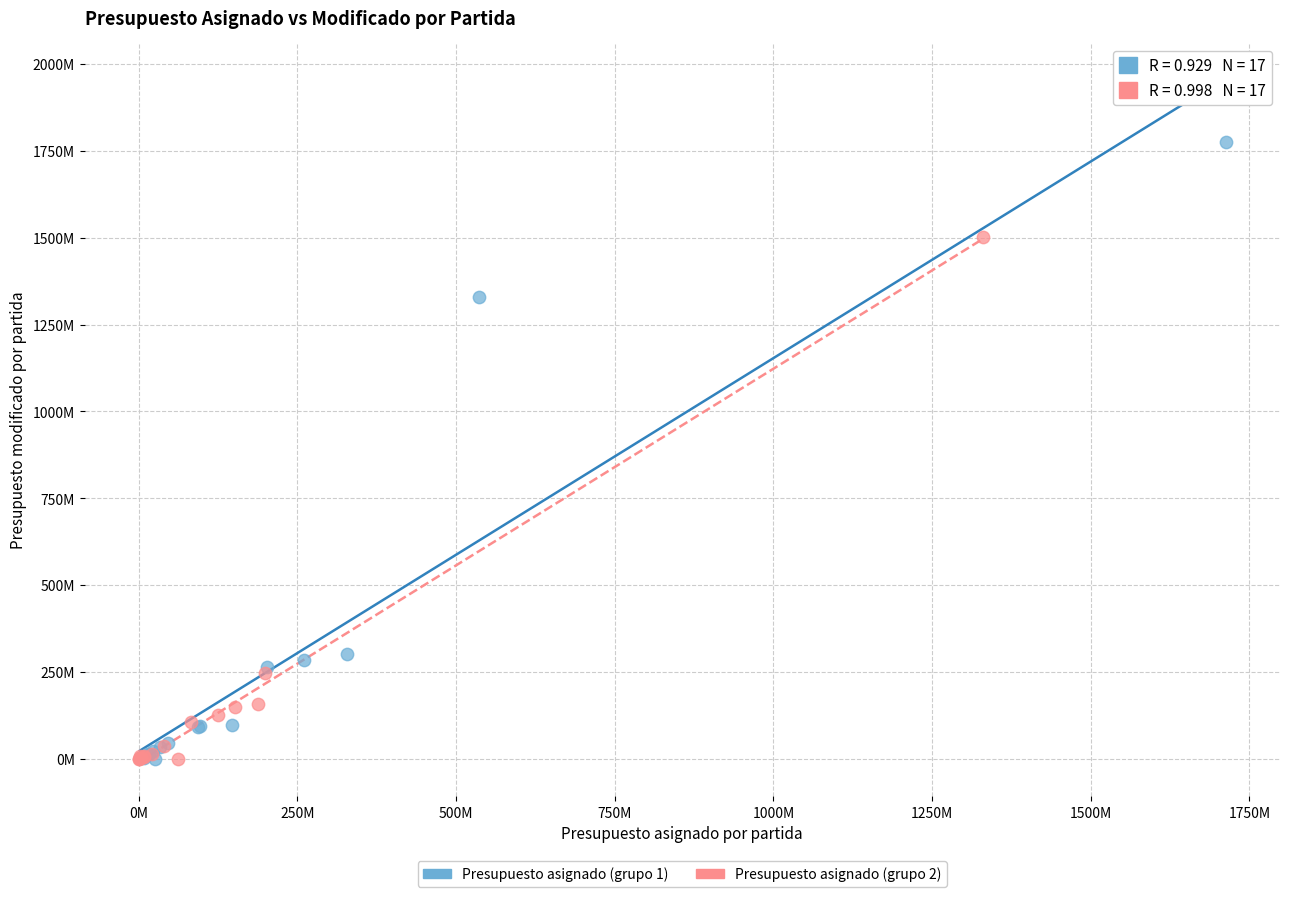

What are all the series names shown in the legend?

Presupuesto asignado (grupo 1), Presupuesto asignado (grupo 2)